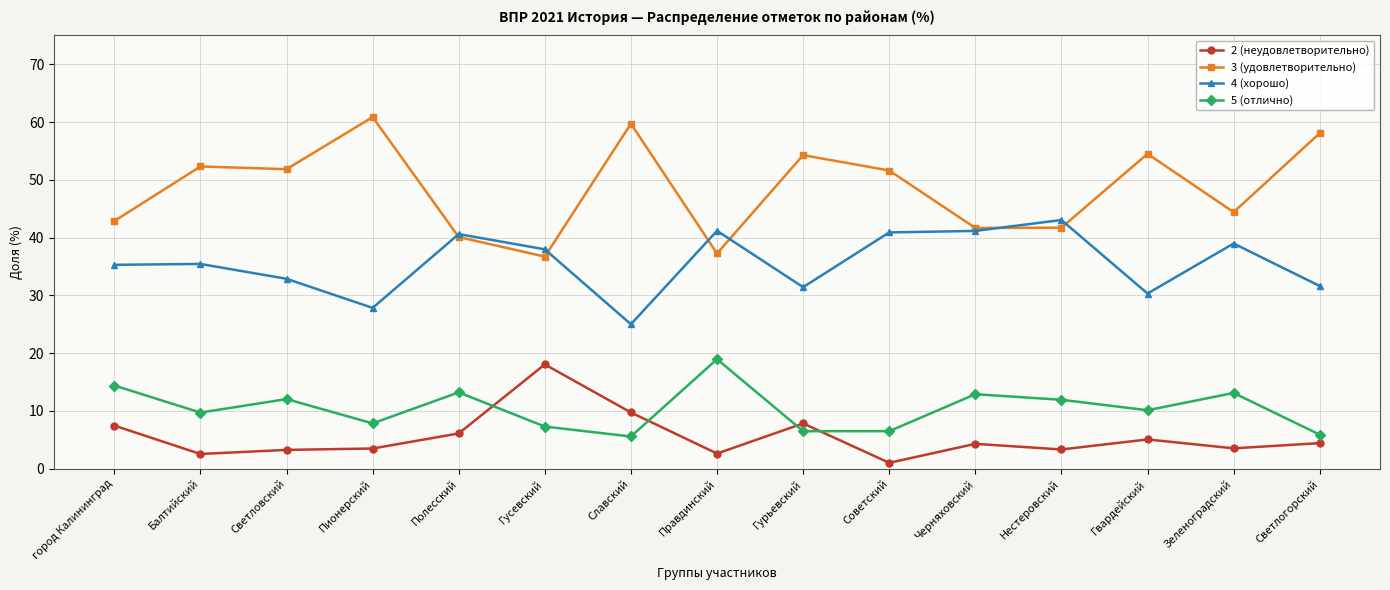

What is the label of the 6th point from the right?

Советский